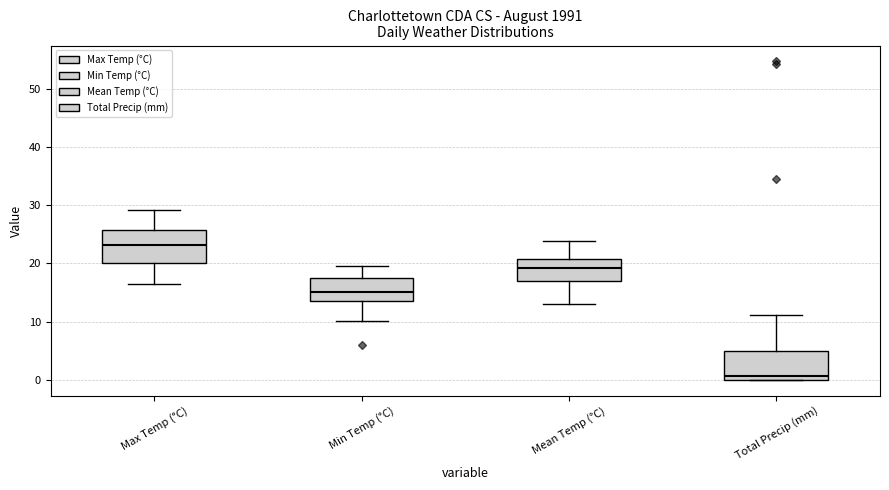

Reading left to right, read every box against the y-axis: the position of its median line, the range the box covers, and the ends of its whiskers. The values are not printed on the chart, so give them approximately, as read against the axis.

Max Temp (°C): median 23, box 20 to 26, whiskers 16 to 29
Min Temp (°C): median 15, box 14 to 18, whiskers 10 to 20
Mean Temp (°C): median 19, box 17 to 21, whiskers 13 to 24
Total Precip (mm): median 1, box 0 to 5, whiskers 0 to 11